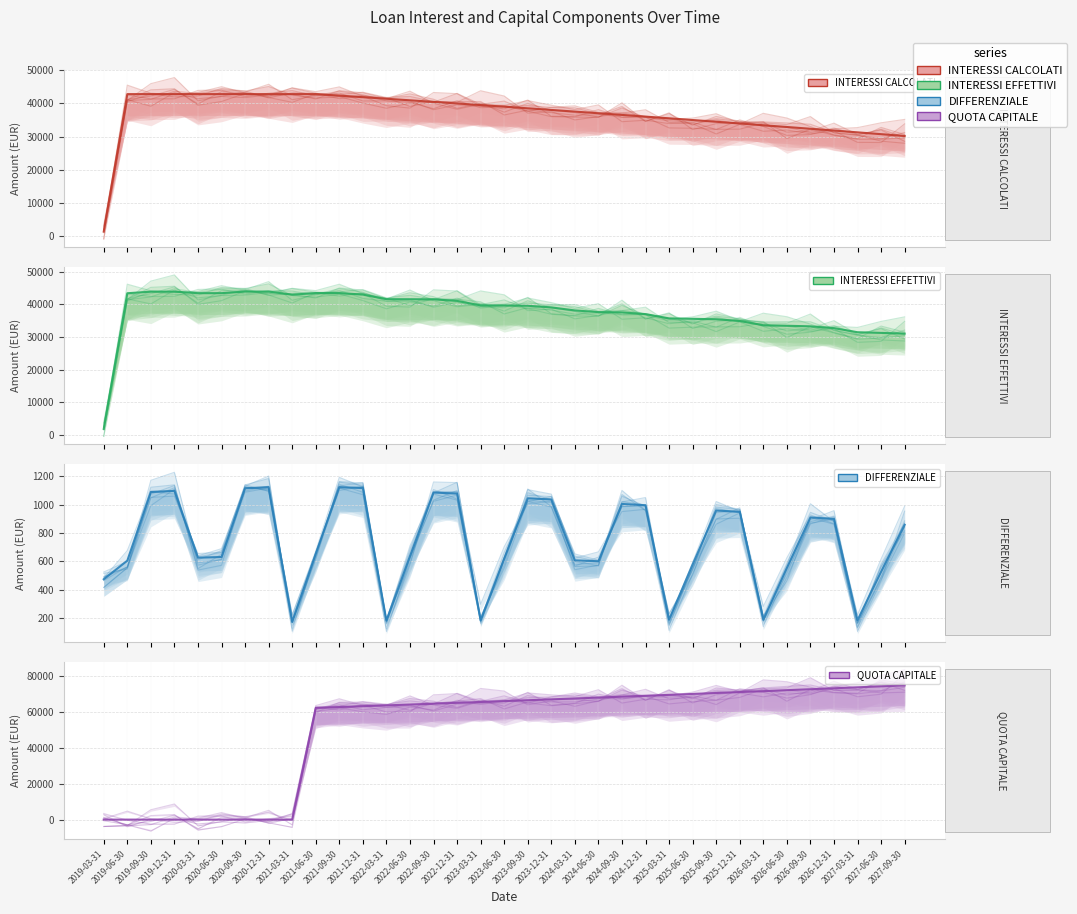

True or false: DIFFERENZIALE and QUOTA CAPITALE intersect in this chart.

True